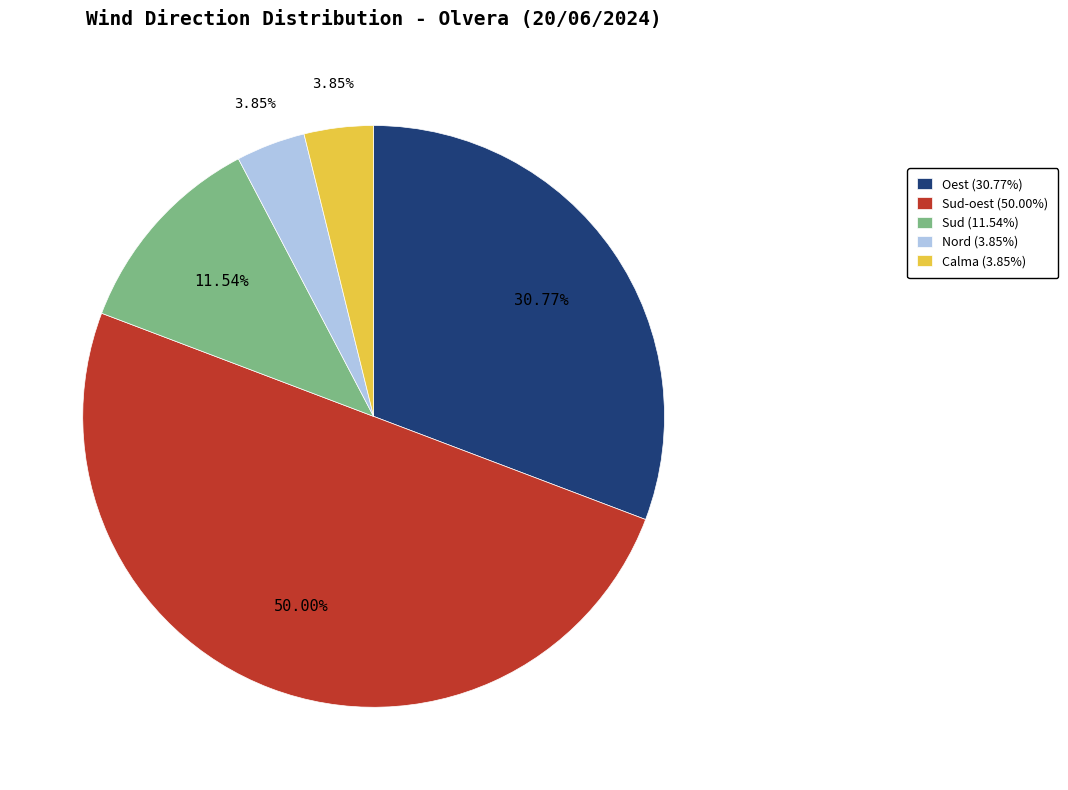

Does Oest (30.77%) account for over 50% of the chart?

No